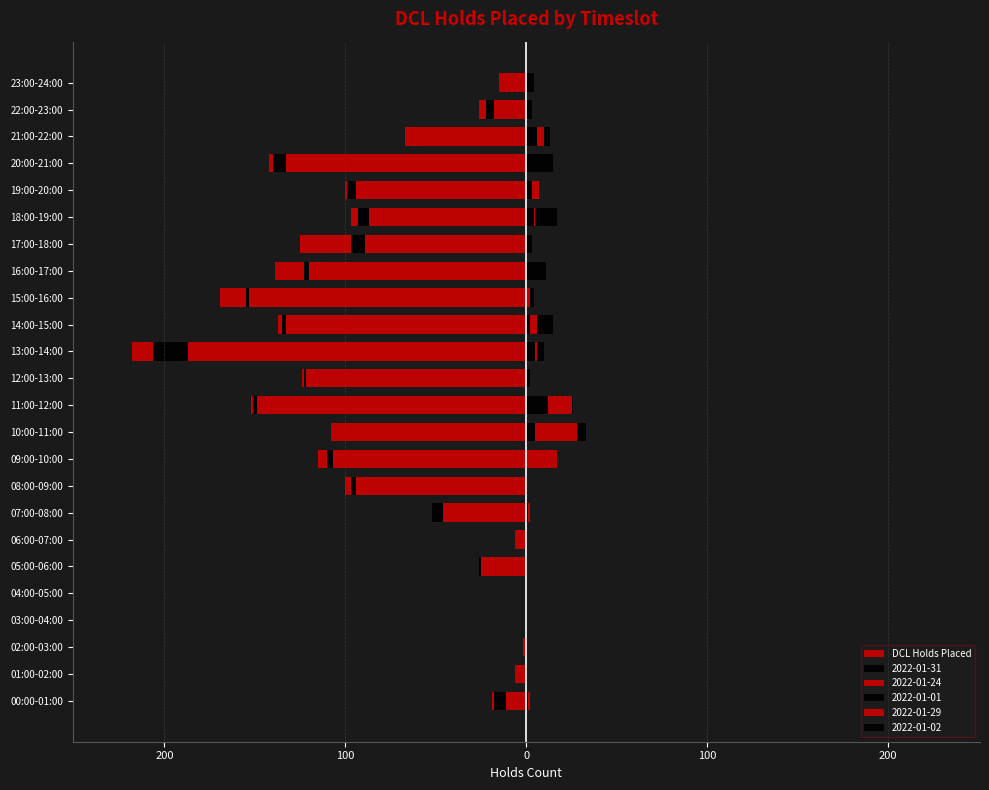

What is the change in value from 11:00-12:00 to 20:00-21:00?

+16